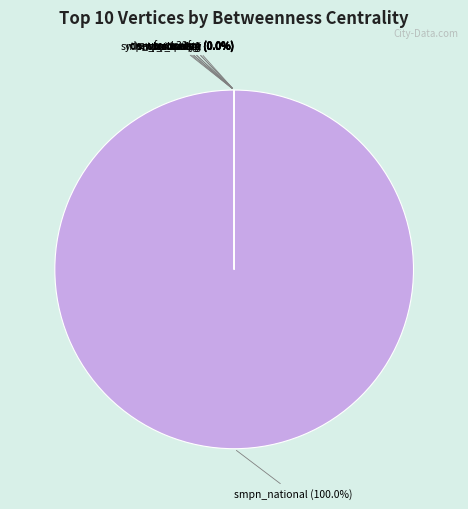

Is it true that crawfordsmpn is 0% of the pie?

True